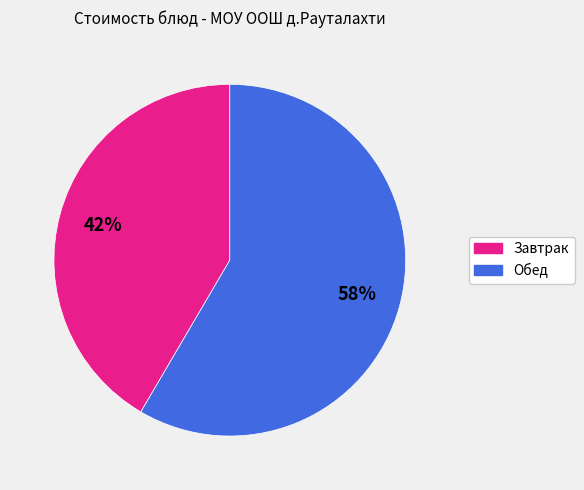

Between Обед and Завтрак, which is larger?

Обед